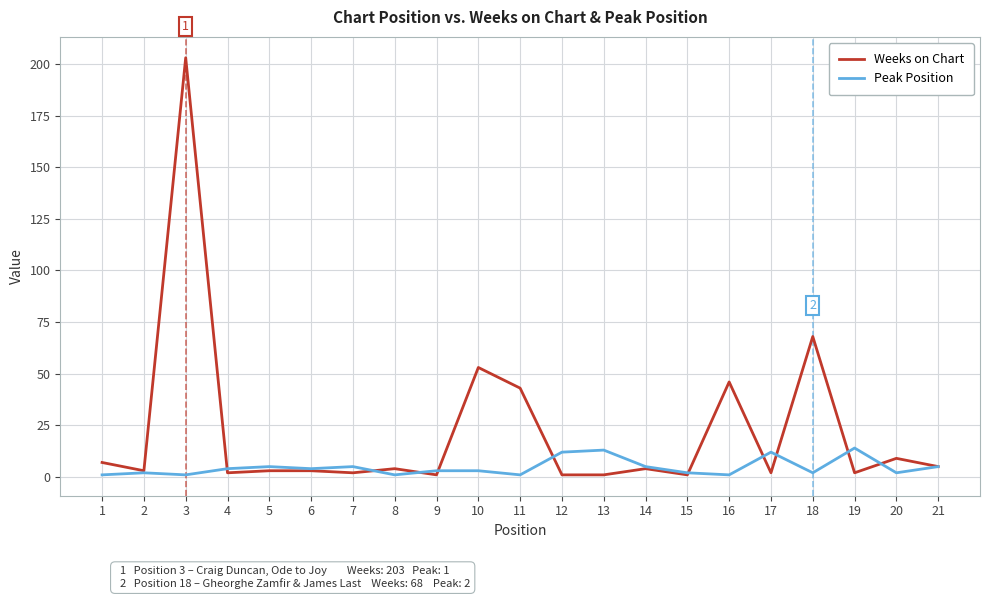

How many distinct data groups are displayed?

2